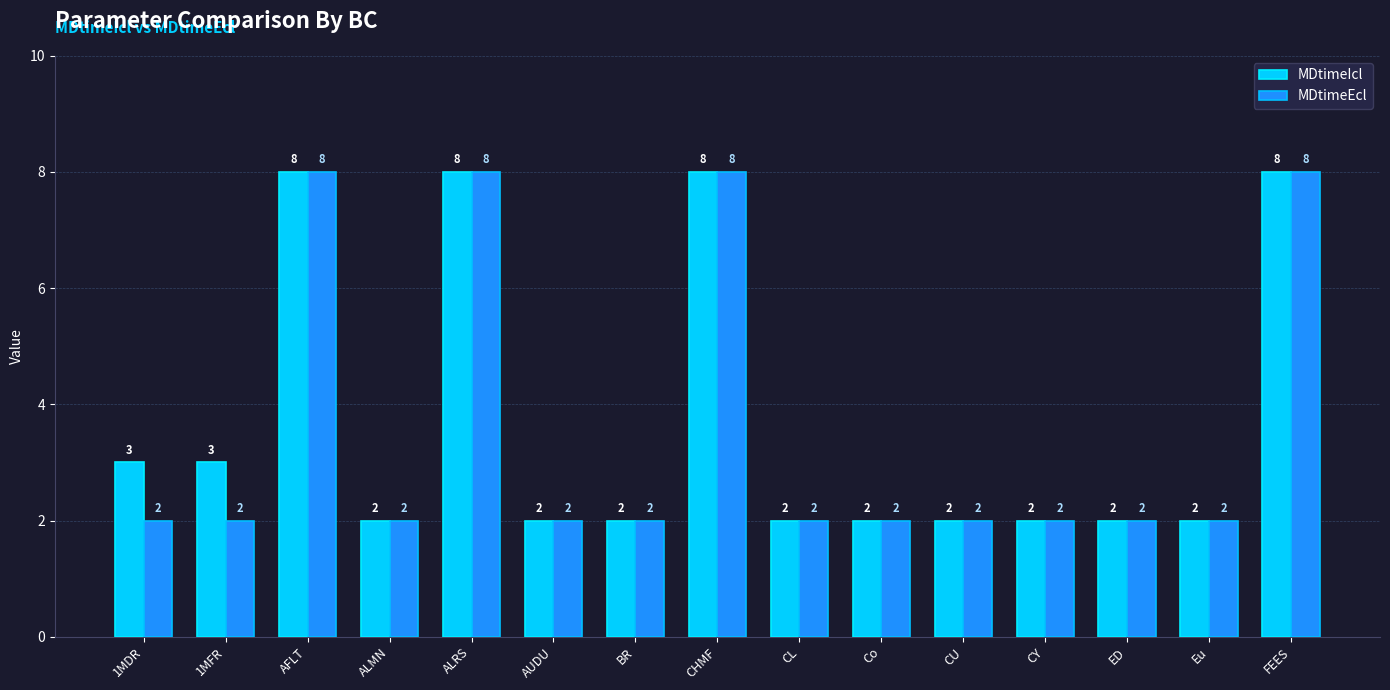

Reading left to right, list all the values displayed in this chart.

MDtimeIcl: 3	3	8	2	8	2	2	8	2	2	2	2	2	2	8
MDtimeEcl: 2	2	8	2	8	2	2	8	2	2	2	2	2	2	8